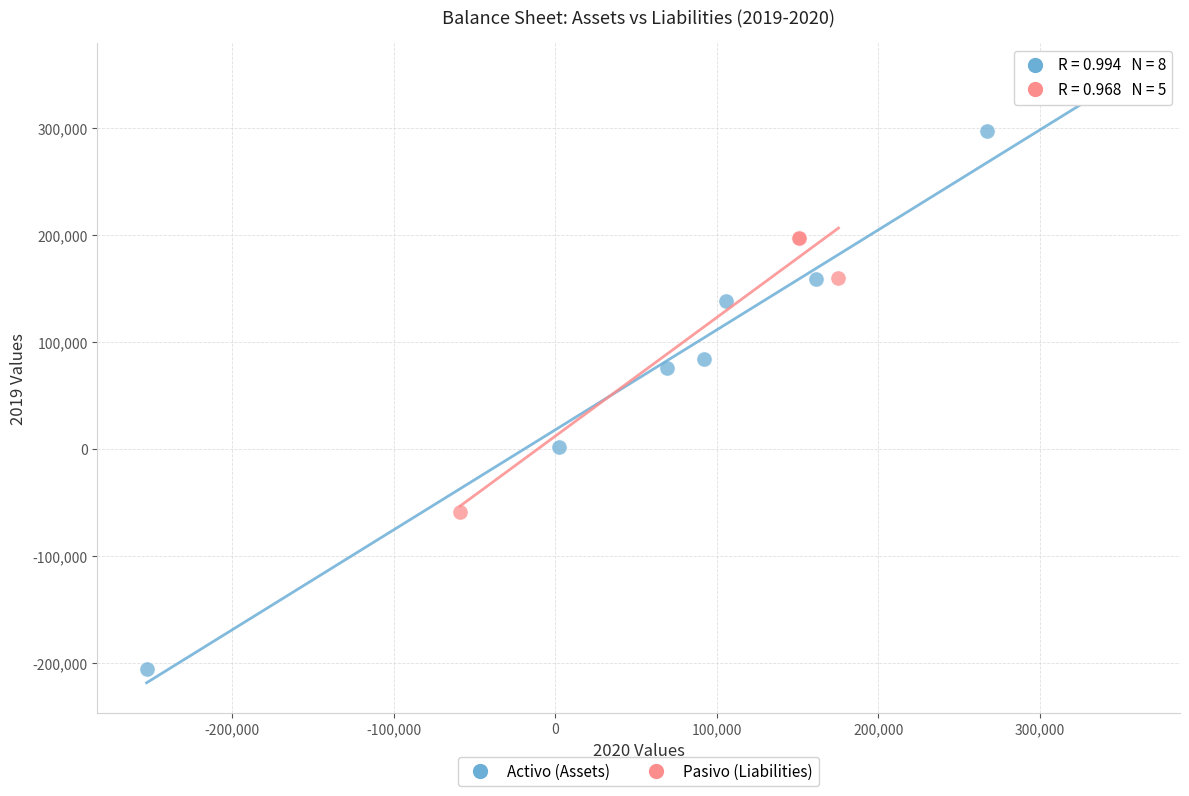

Which series has the widest spread of Y values?

Activo (Assets)